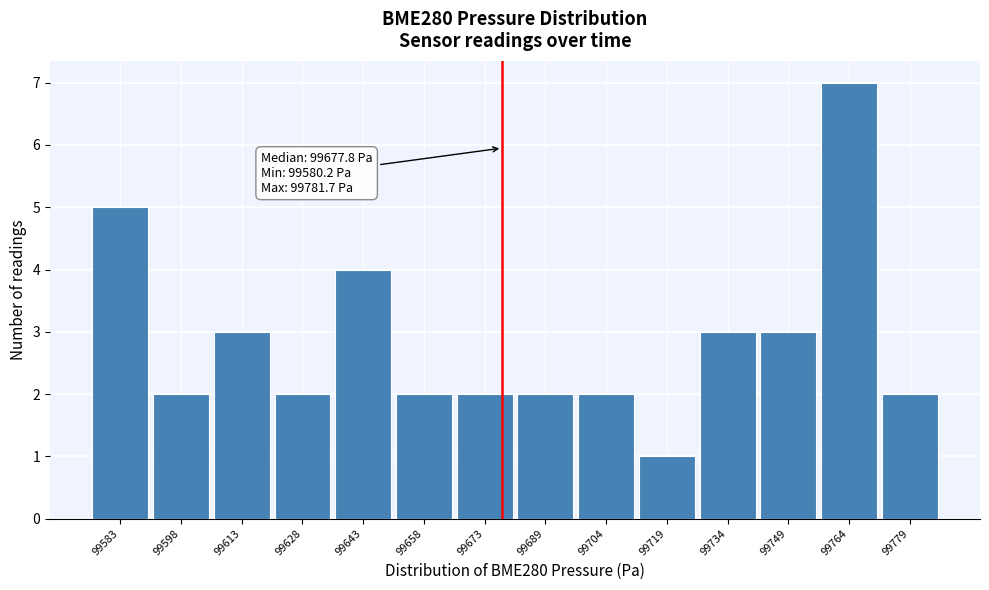

Which range on the x-axis has the tallest bar?

99756 to 99772